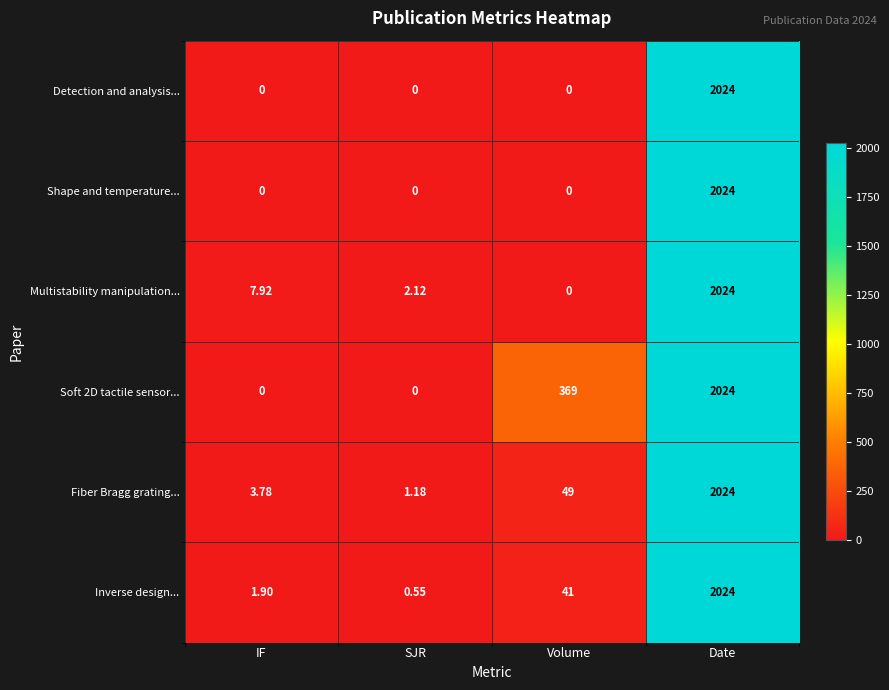

How many series are shown in this chart?

6